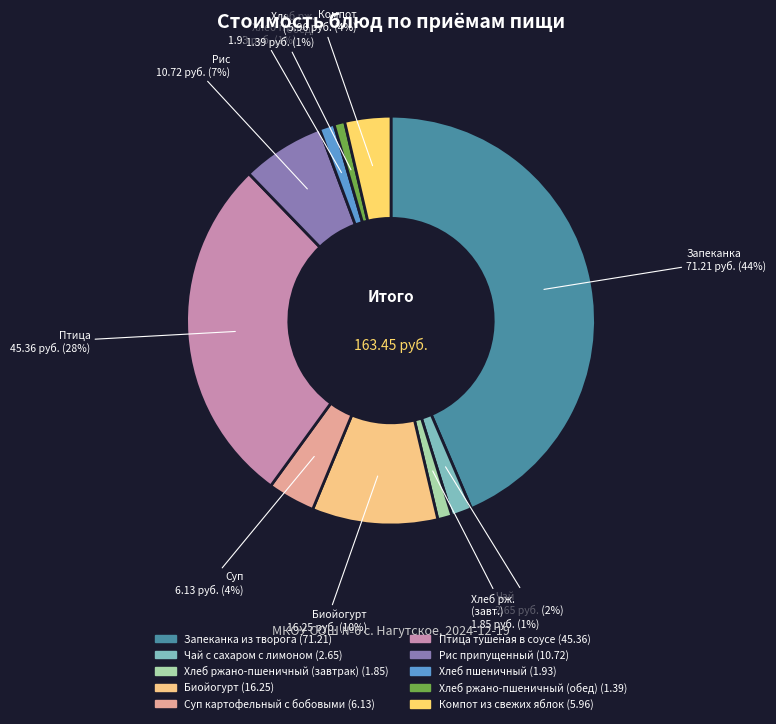

Count the number of slices in the pie.

10